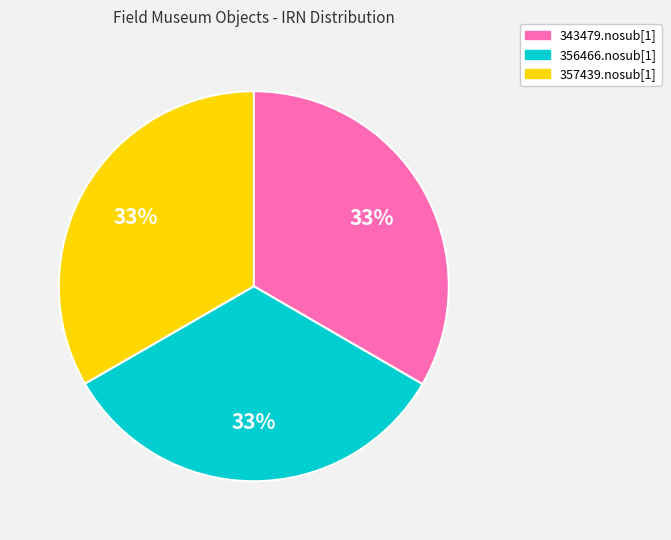

What is the ratio of the value at 343479.nosub[1] to the value at 356466.nosub[1]?

1.0